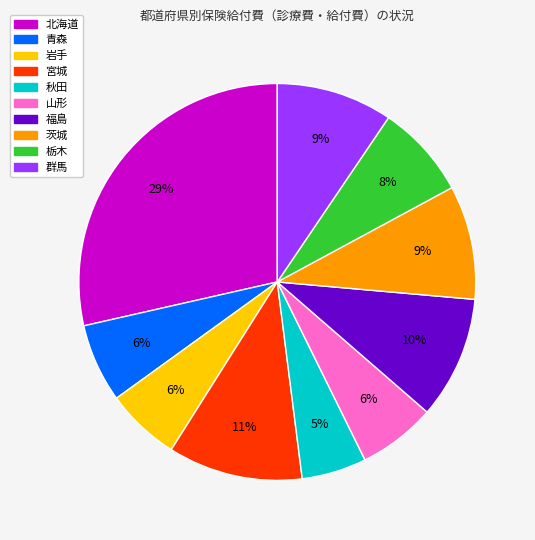

To the nearest percent, what is the combined percentage of 茨城 and 栃木?

17%